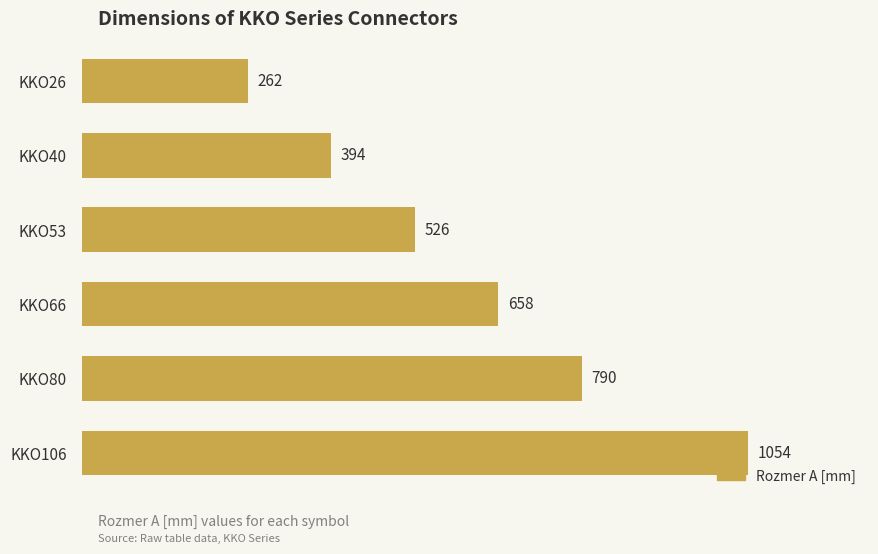

How many data points are less than 658?

3